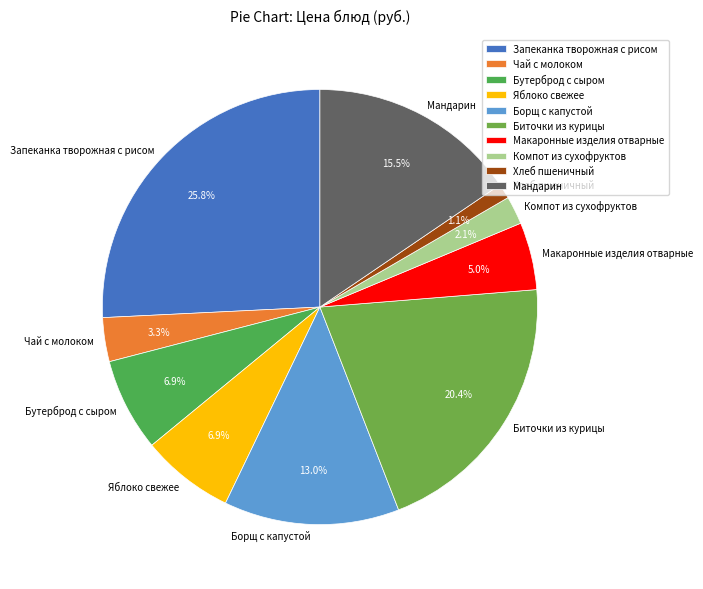

How many slices are in this pie chart?

10